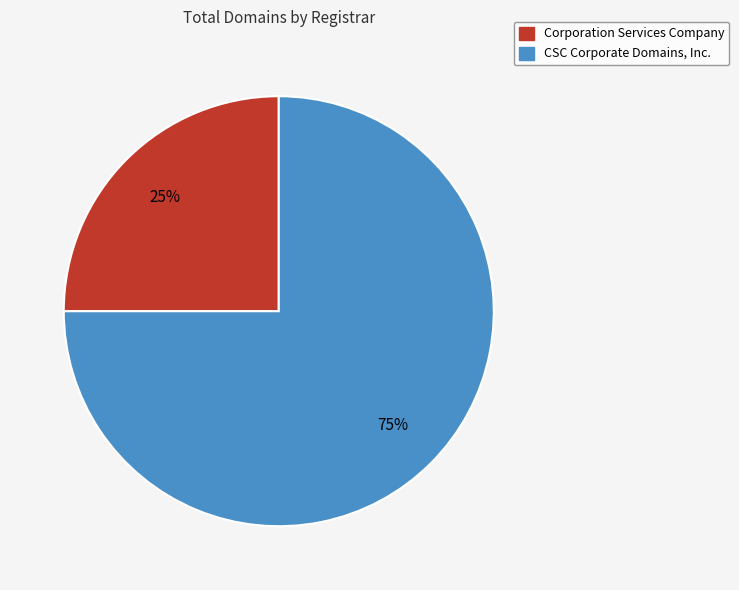

Which slice is the smallest?

Corporation Services Company